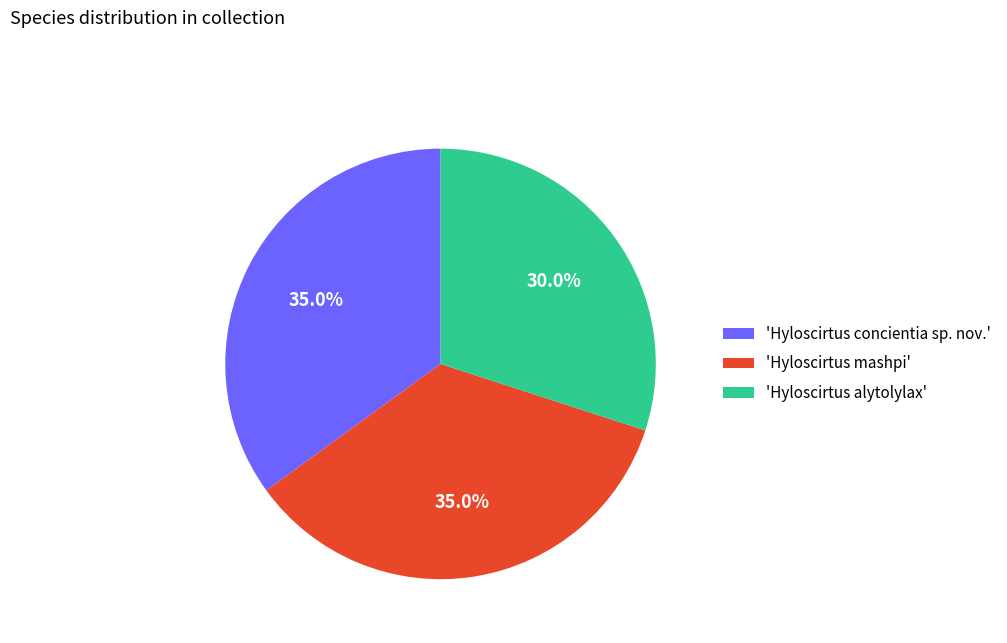

Count the number of slices in the pie.

3